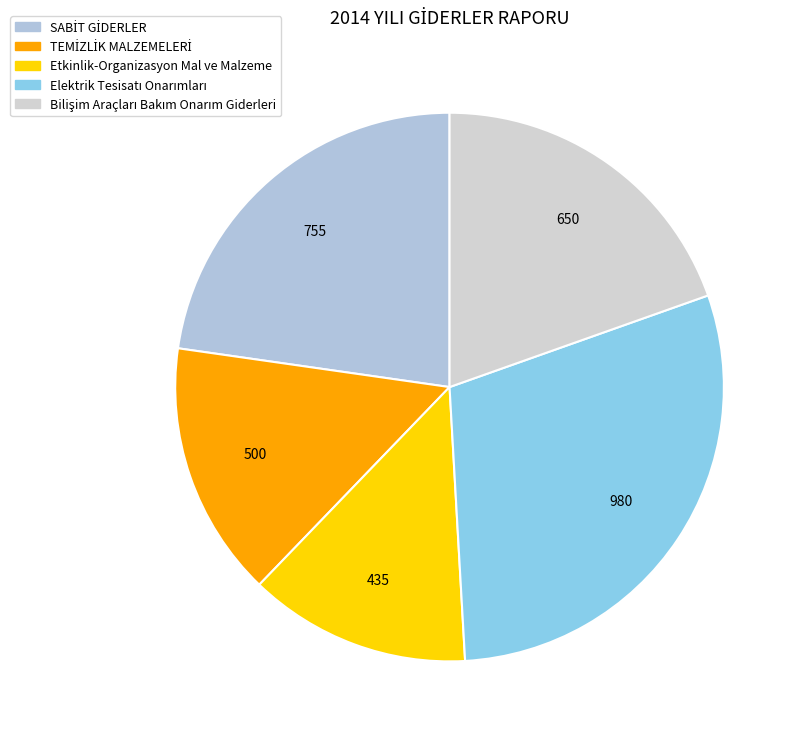

To the nearest percent, what is the combined percentage of Elektrik Tesisatı Onarımları and Bilişim Araçları Bakım Onarım Giderleri?

49%